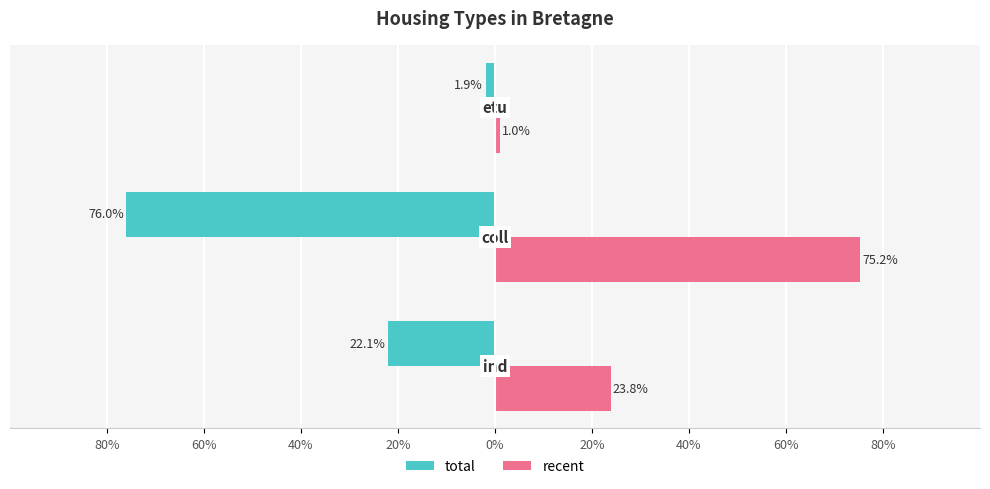

What are all the series names shown in the legend?

total, recent